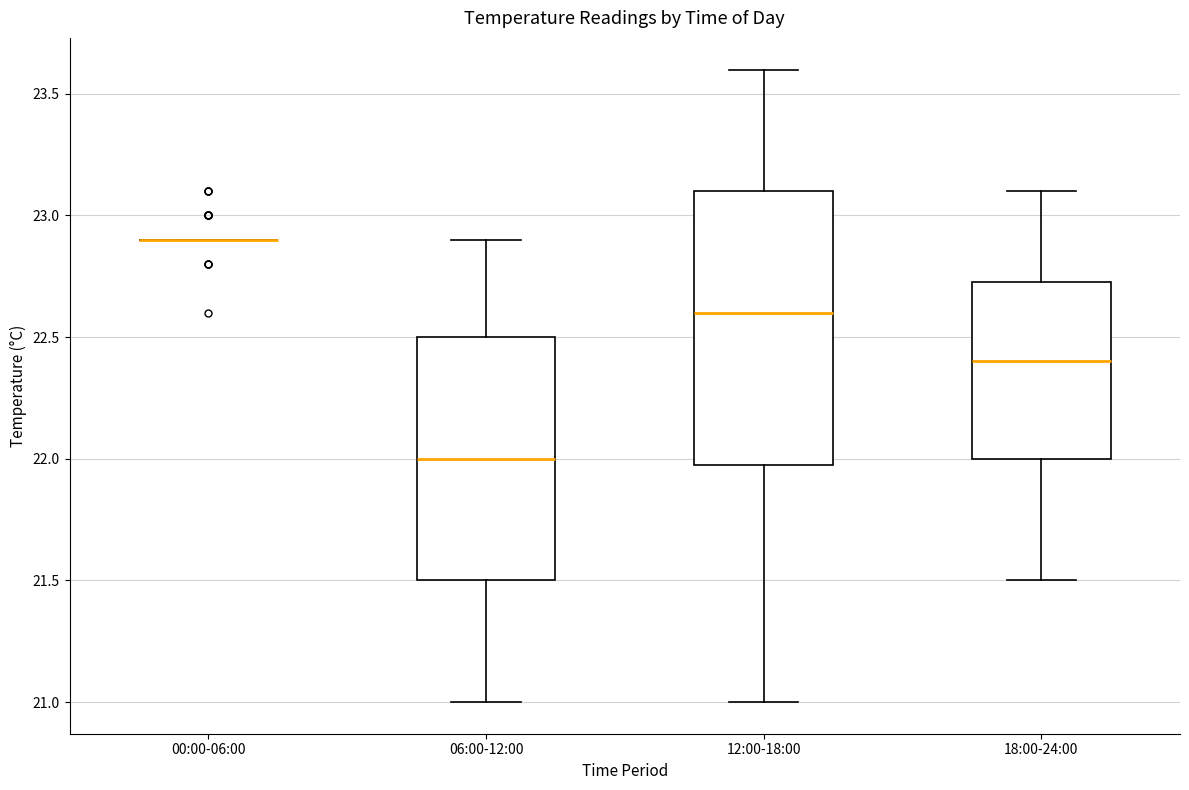

Which box is the tallest, from its lower edge to its upper edge?

12:00-18:00